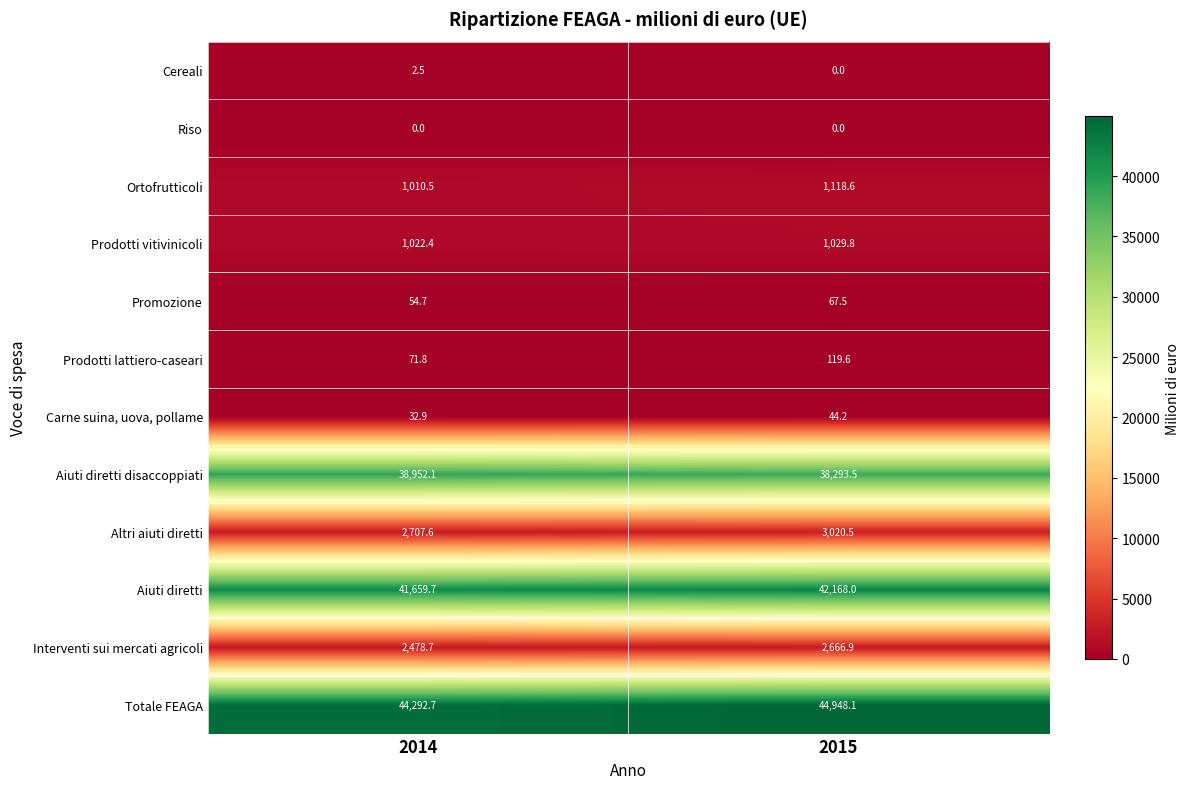

At which label is Totale FEAGA closest to 44620?

2014